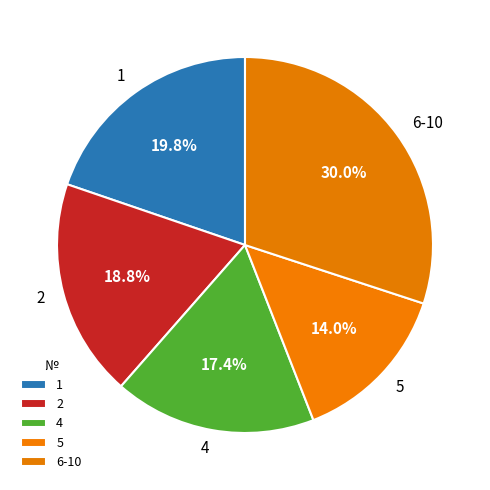

What percentage is the 5 slice, to the nearest percent?

14%